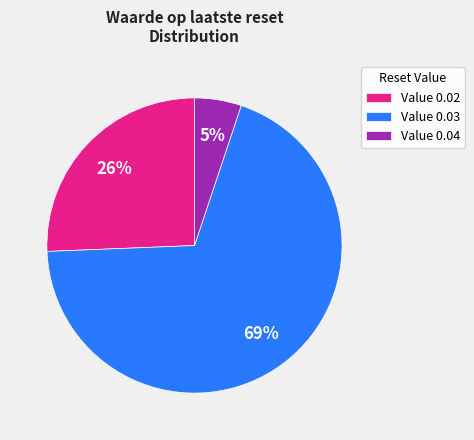

True or false: Value 0.02 accounts for 33% of the total.

False